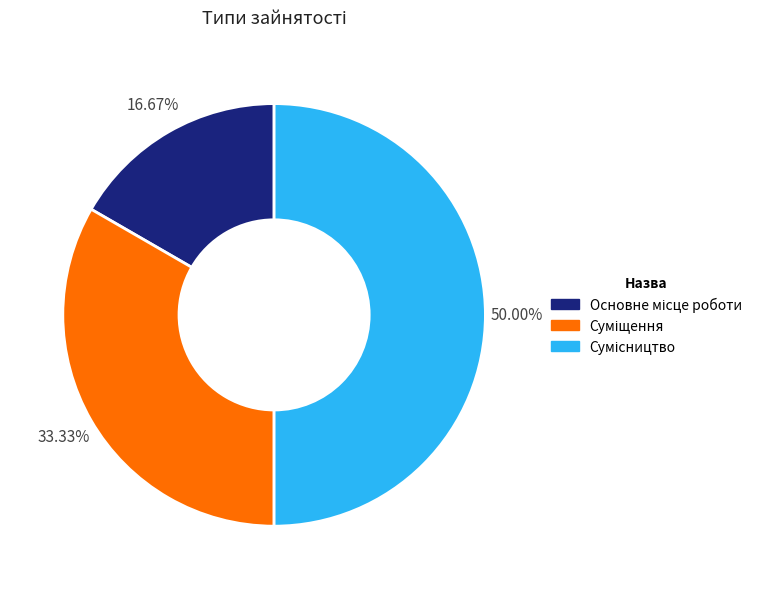

What portion of the pie excludes Основне місце роботи?

83.3%